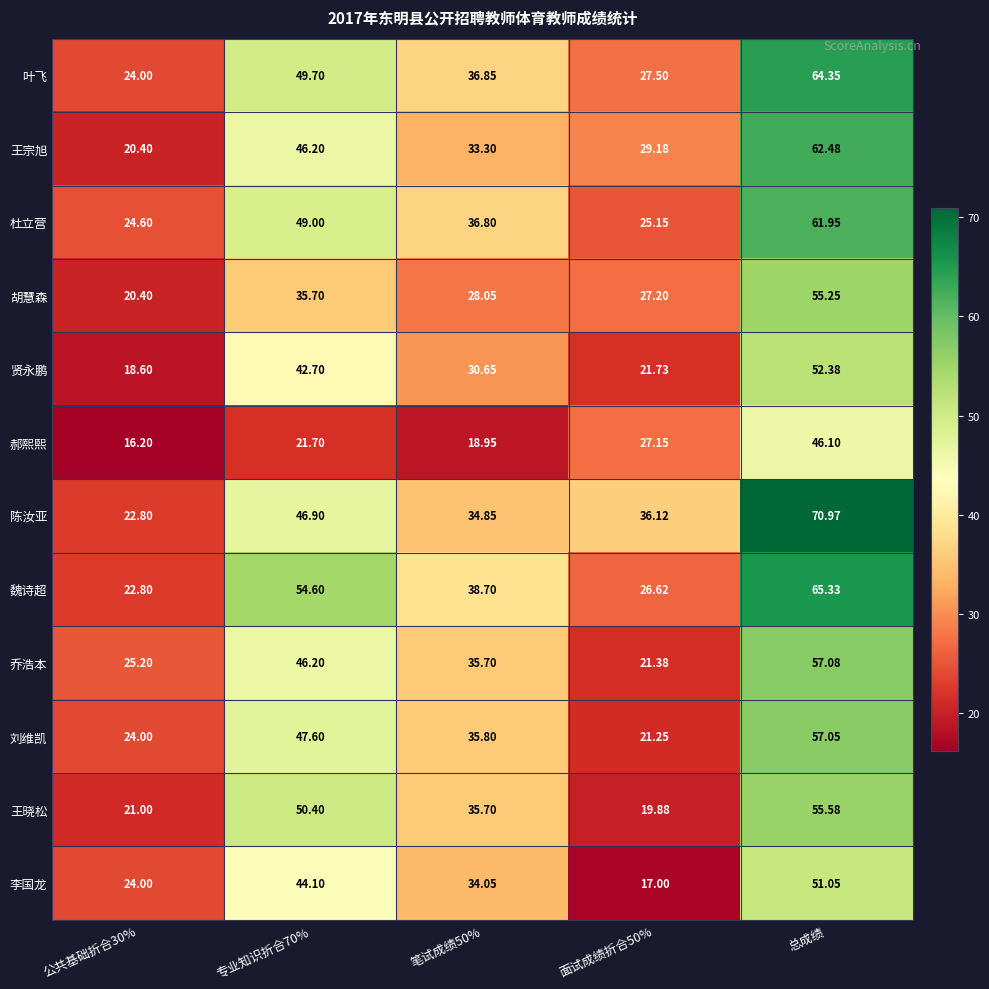

At which category does the chart reach its peak across all series?

总成绩